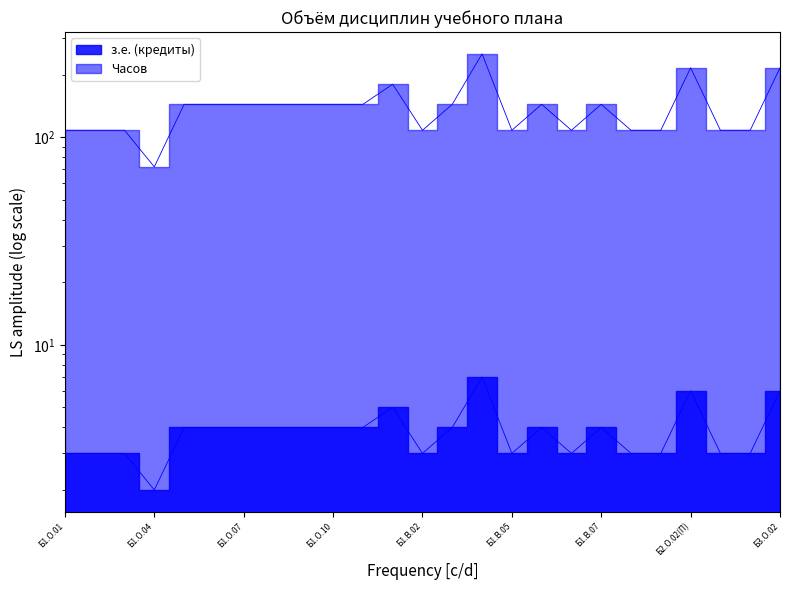

At how many categories does at least one series exceed 243?

1